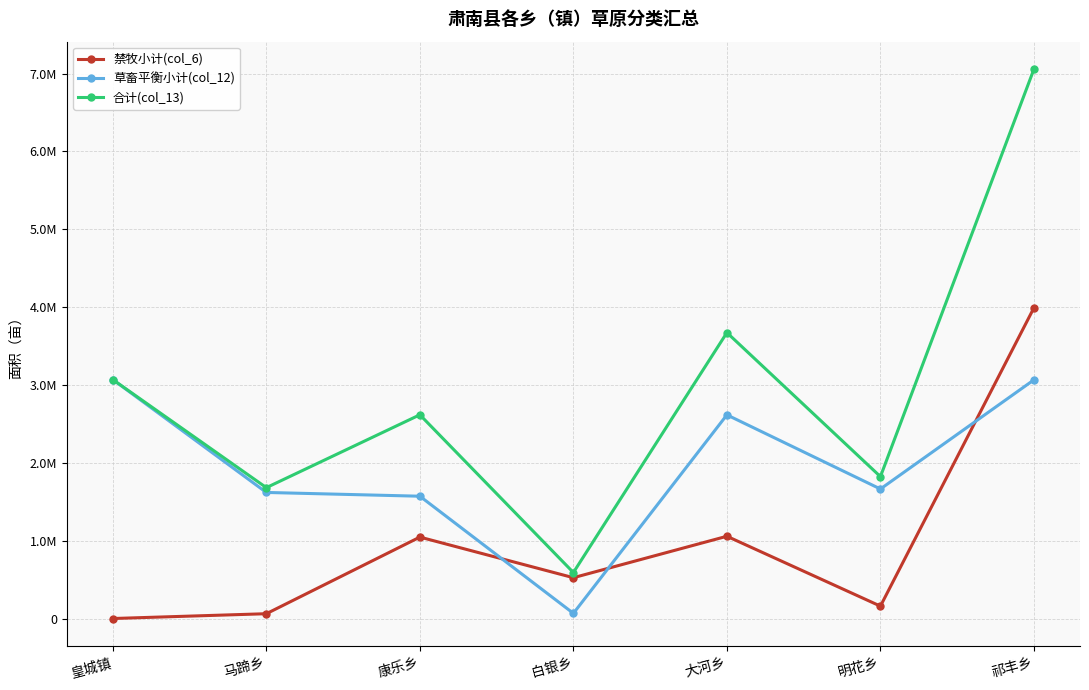

What are all the series names shown in the legend?

禁牧小计(col_6), 草畜平衡小计(col_12), 合计(col_13)